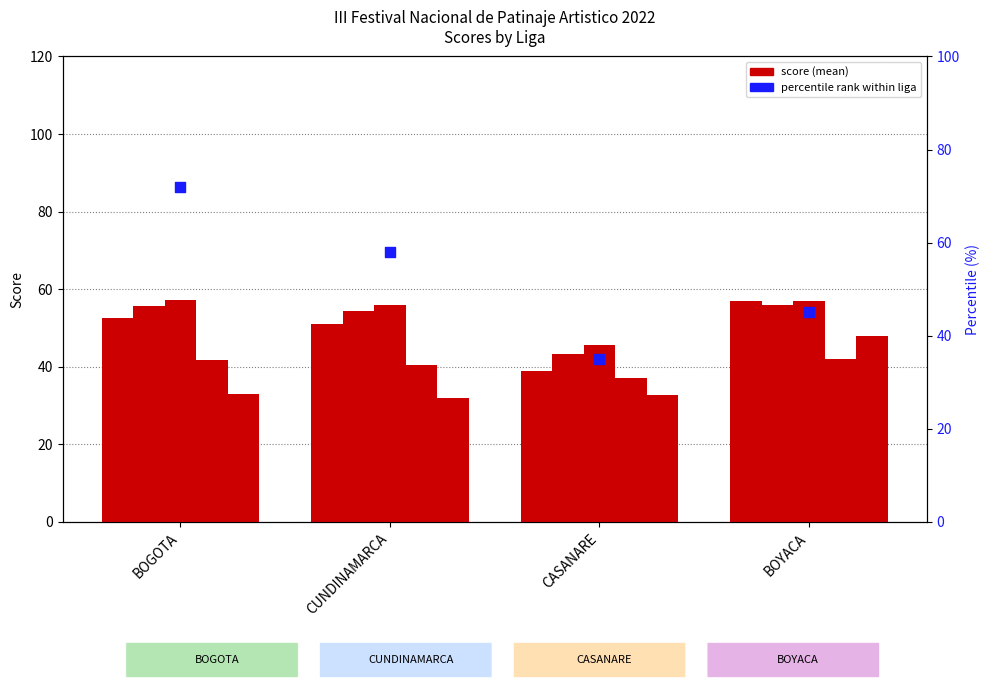

Which series reaches the minimum Y coordinate?

percentile rank